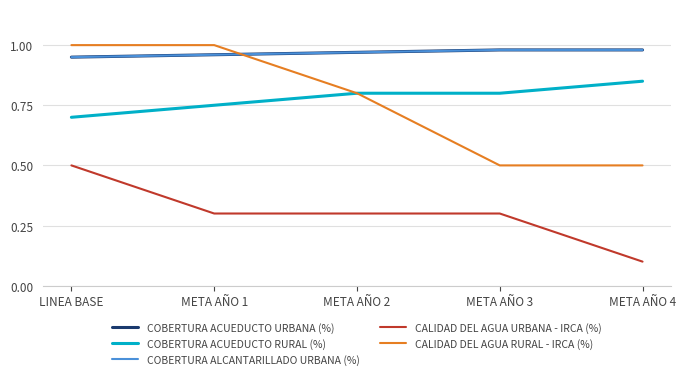

What position from the right is META AÑO 2?

3